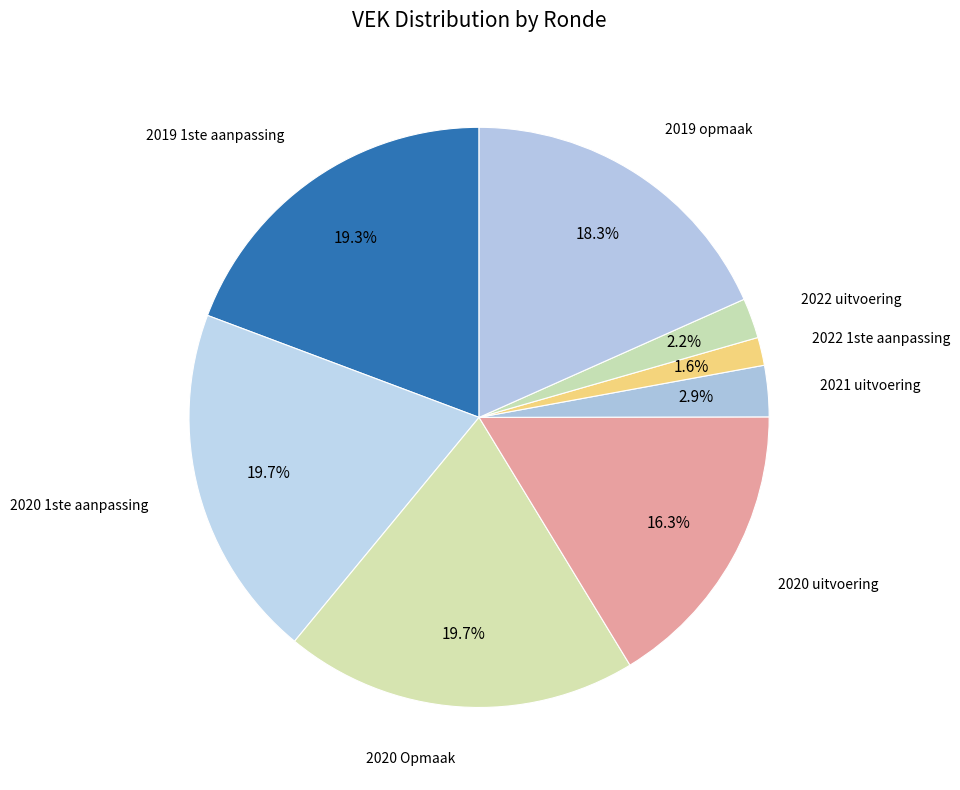

How many slices are in this pie chart?

8